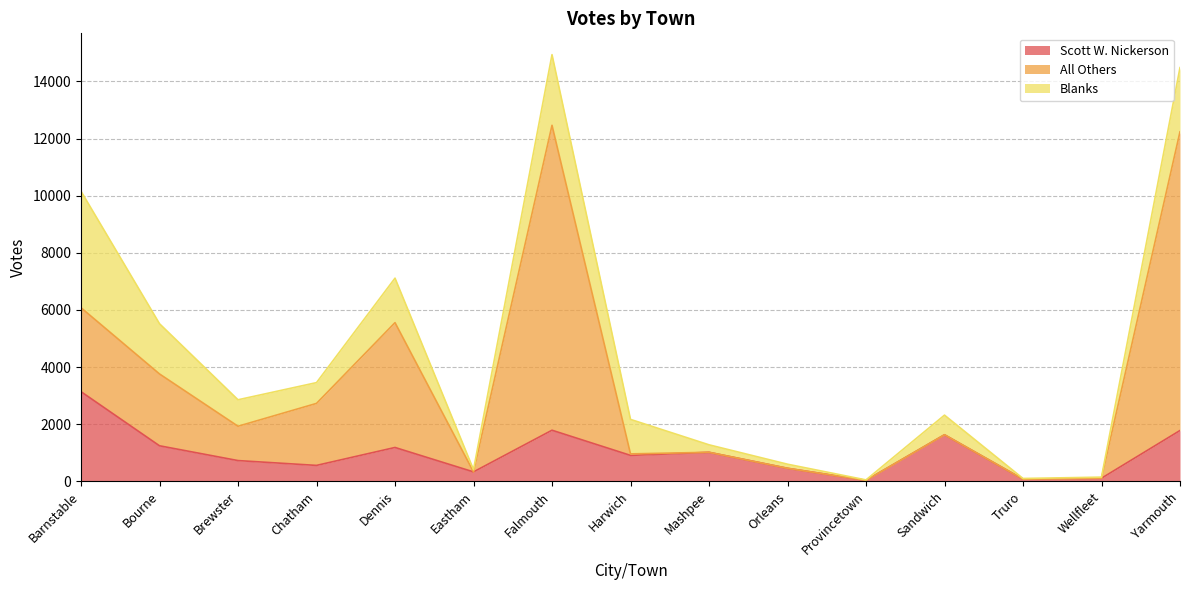

What is the highest value of the Scott W. Nickerson series?

3137